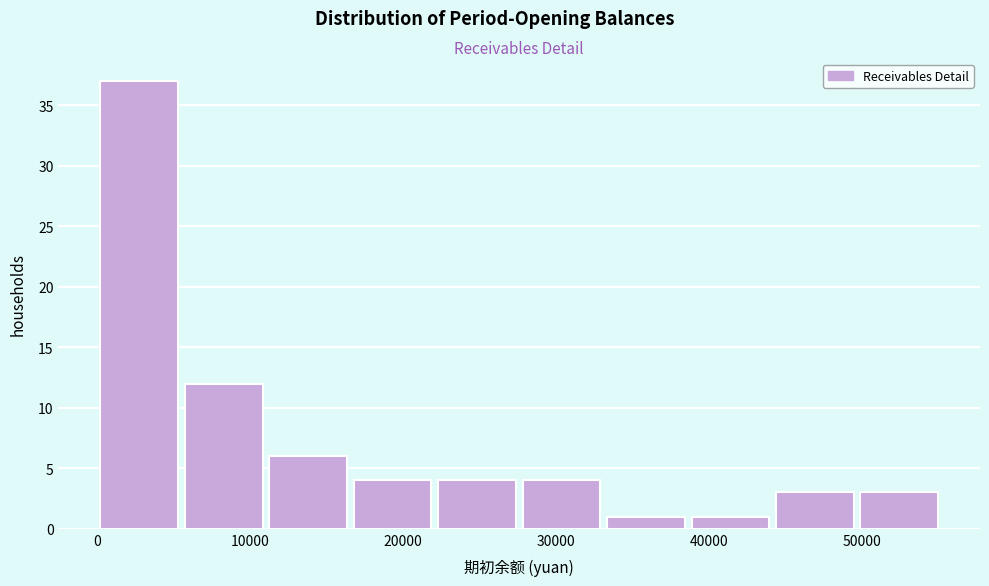

How tall is the bar that spans 28000 to 33000 on the x-axis? Neither the bar edges nor the heights are printed on the chart, so give them approximately, as read against the axes.

4